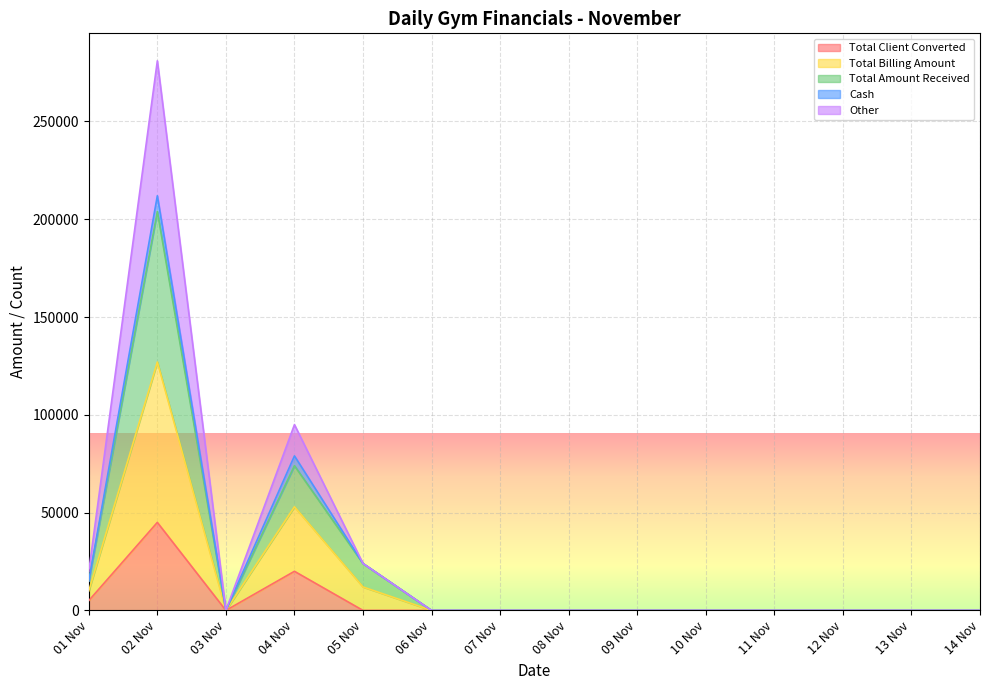

What is the maximum value for Total Client Converted?

45000